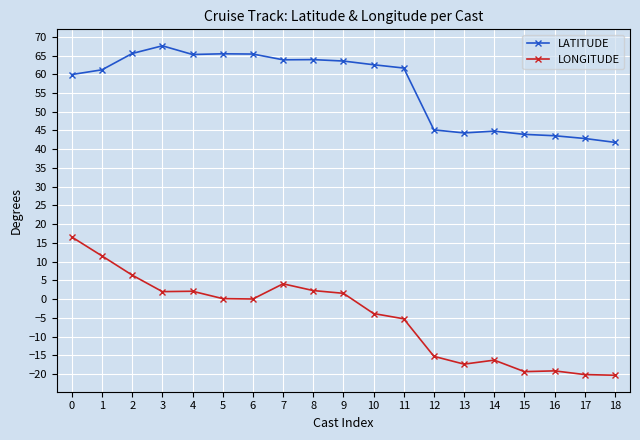

What value does the LATITUDE series have at 13?

44.4